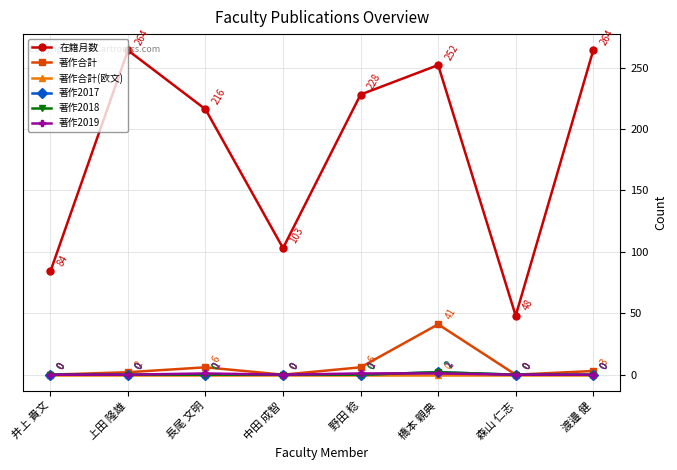

How many 著作2017 values are between 0 and 1?

7